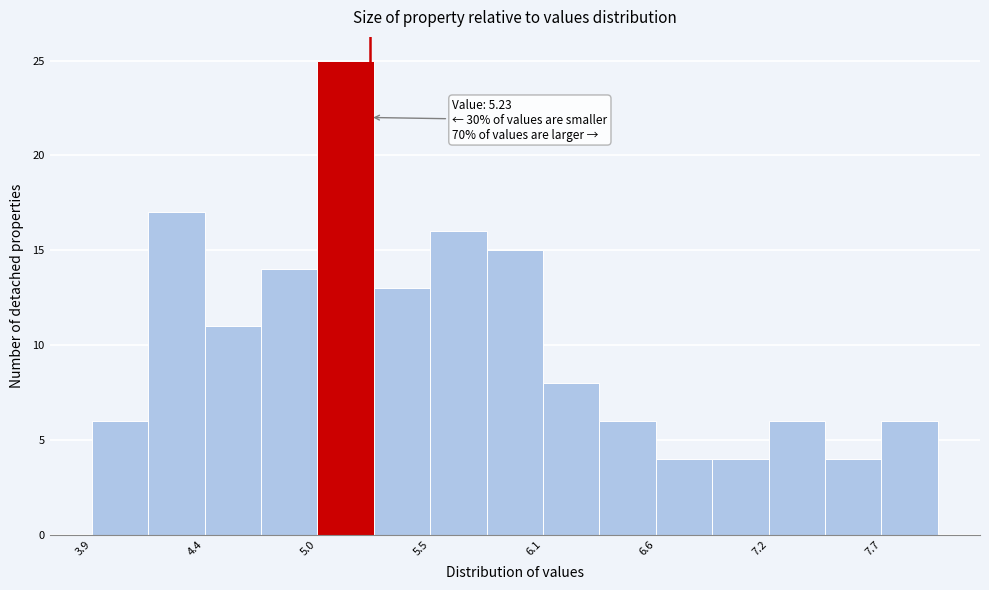

Read against the x-axis, roughly where is the centre of the tallest bar?

5.1